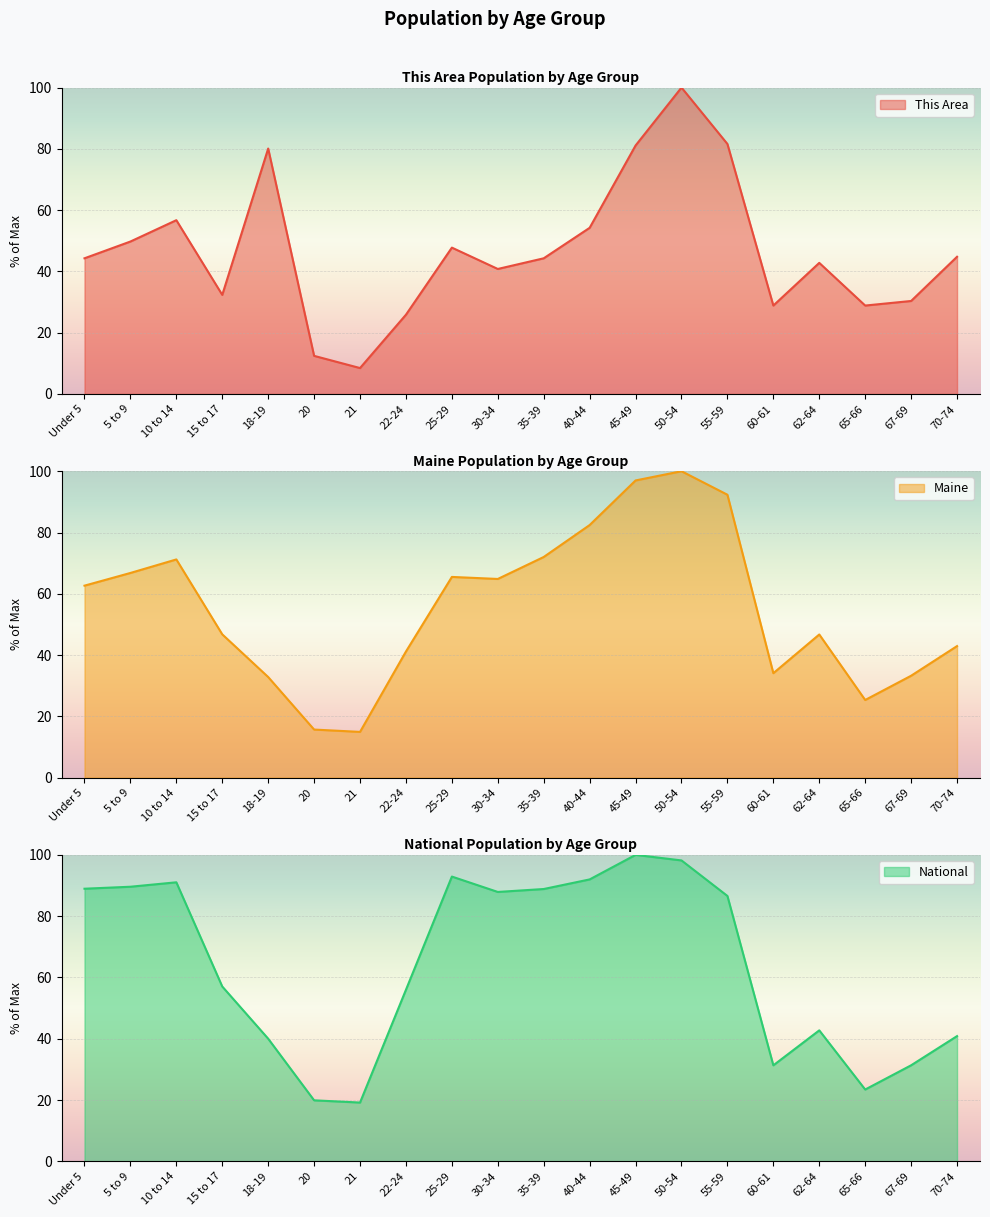

True or false: National has a value of 141.0 at 35-39.

False